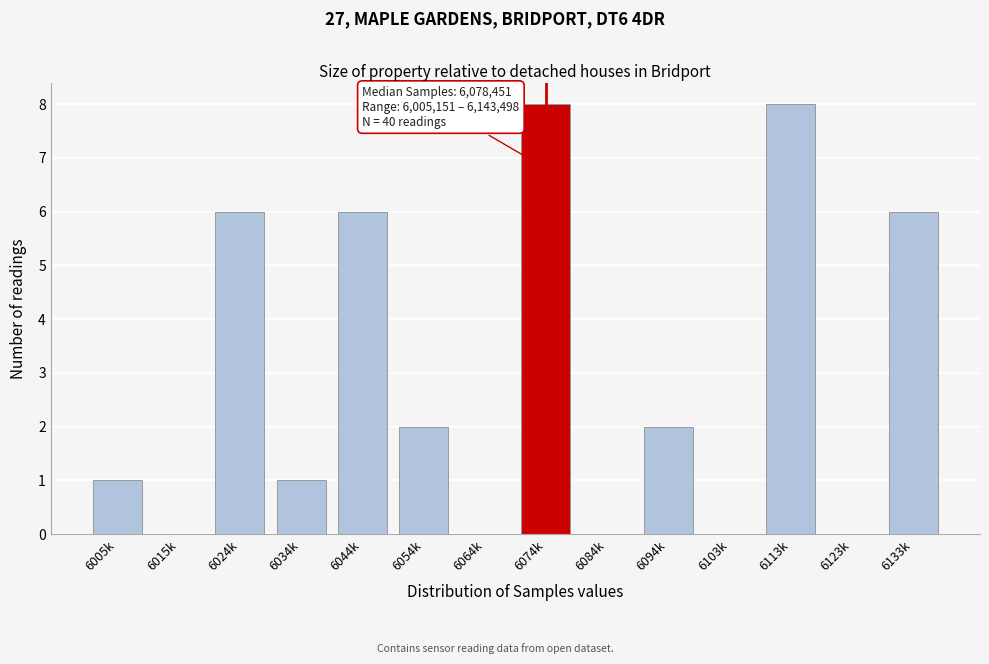

Reading left to right, extract all data points from this chart.

6005k=1	6015k=0	6024k=6	6034k=1	6044k=6	6054k=2	6064k=0	6074k=8	6084k=0	6094k=2	6103k=0	6113k=8	6123k=0	6133k=6